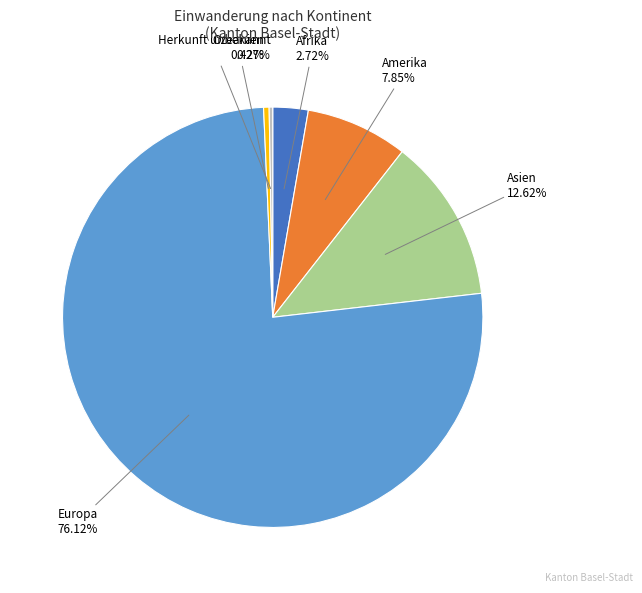

Between Europa and Amerika, which is larger?

Europa